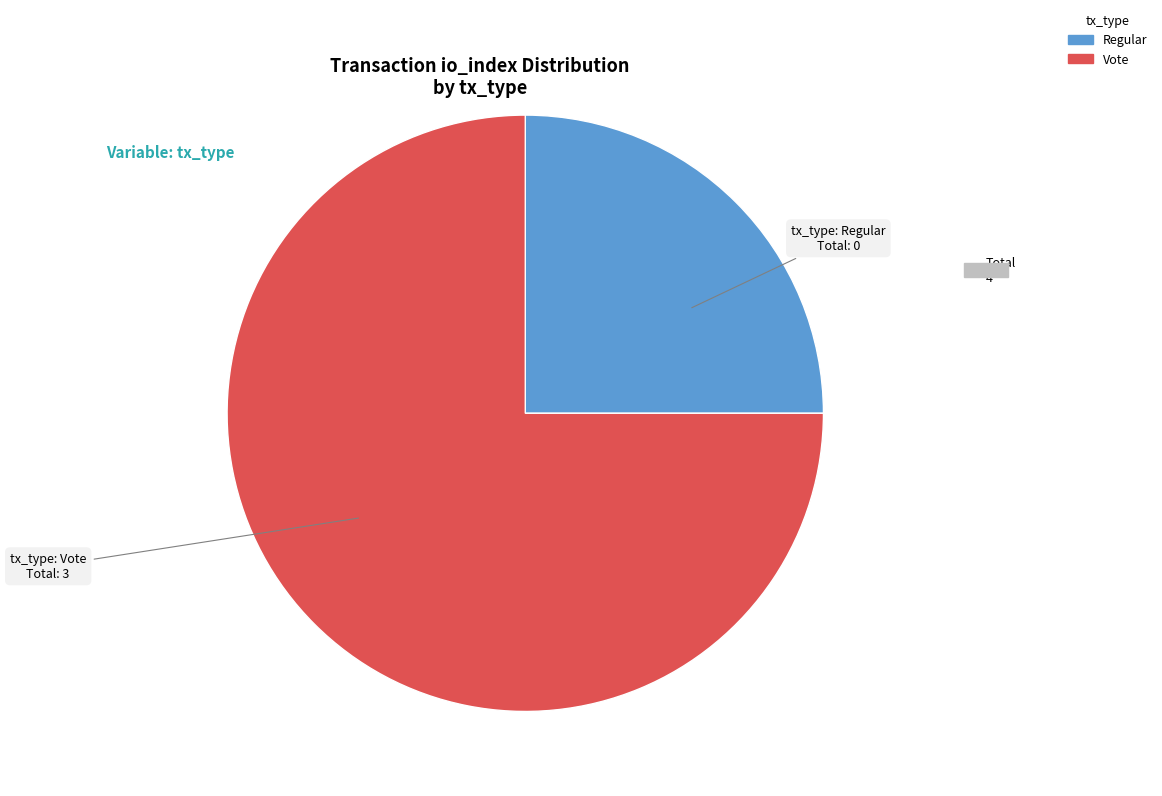

Is the sum of Regular and Vote greater than half?

Yes